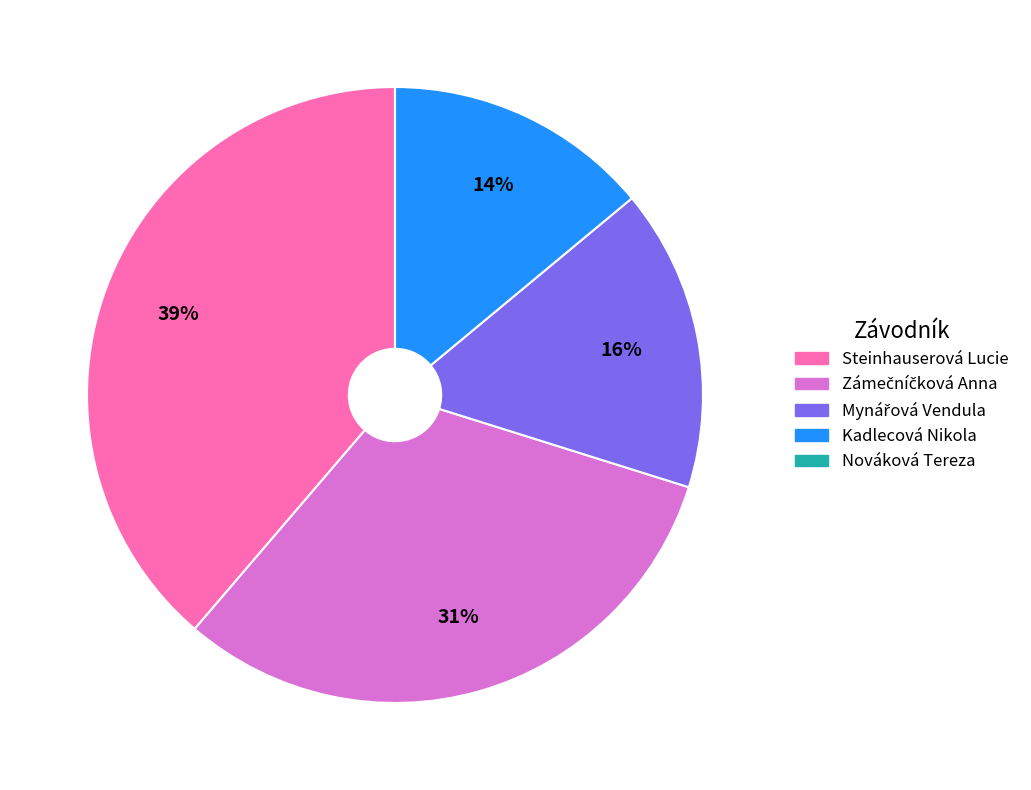

To the nearest percent, what is the difference between the largest and smallest slice percentages?

39%